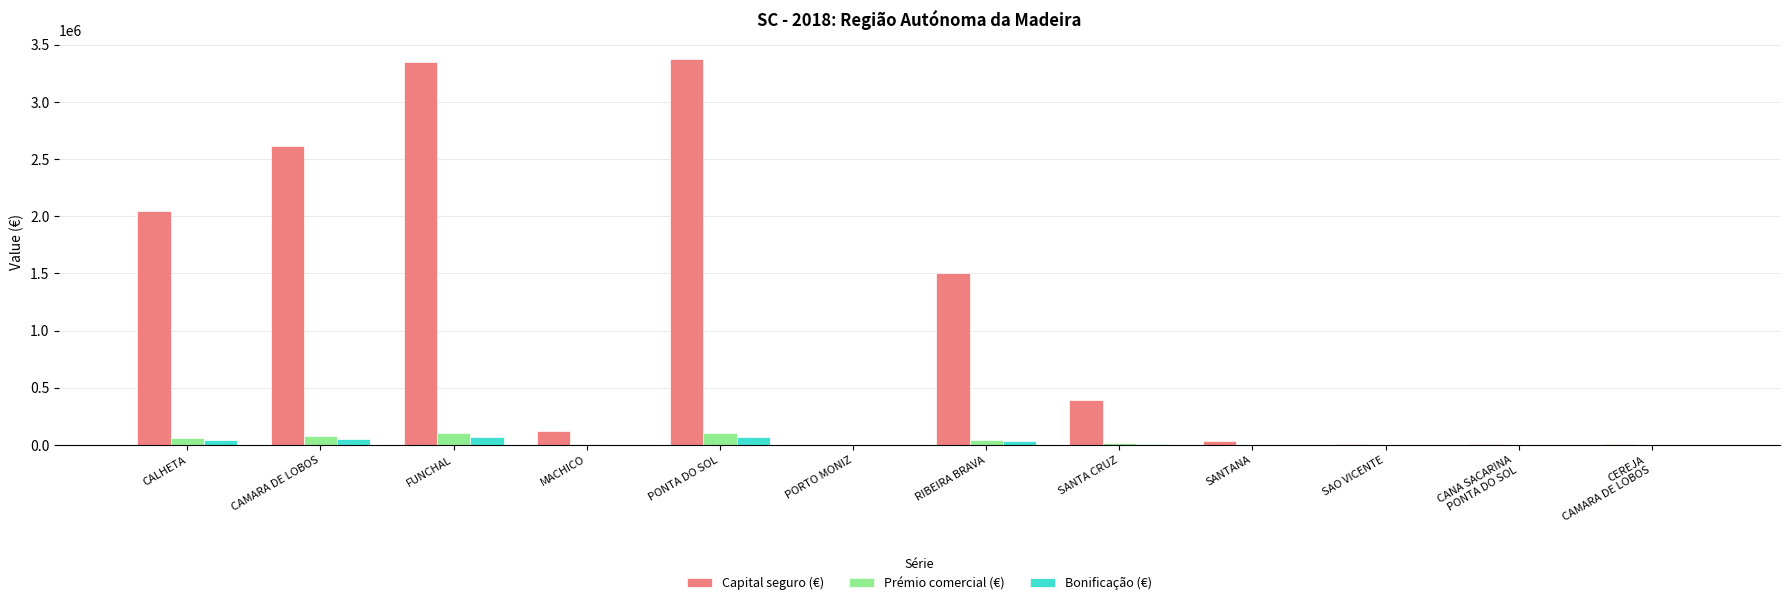

What is the maximum value shown in the chart?

3374218.4